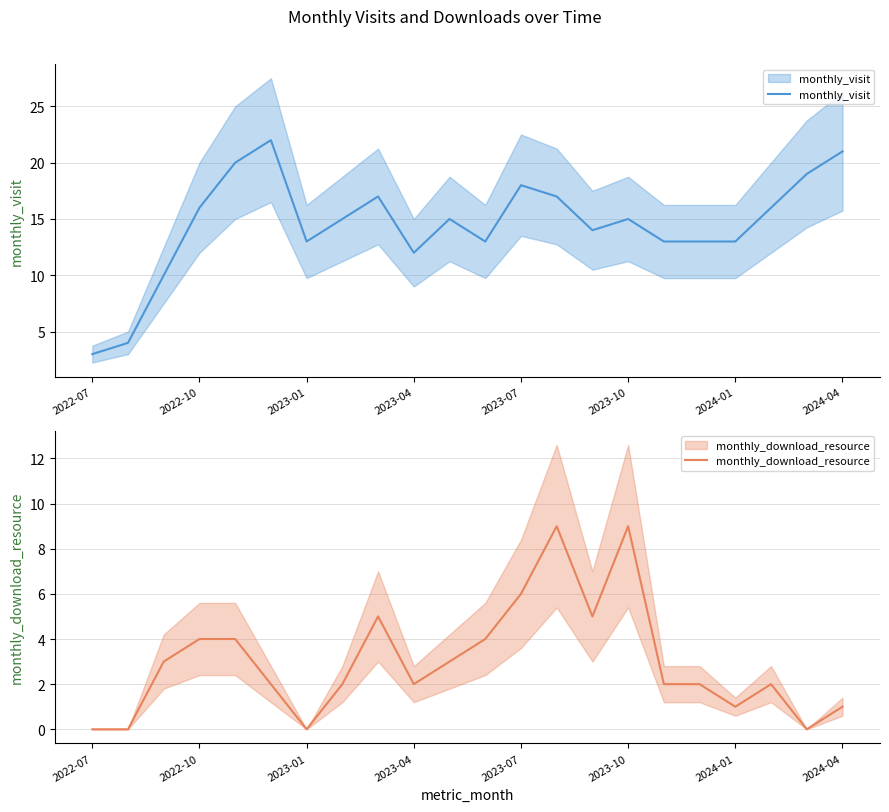

Between 14 and 18, which series saw the biggest shift?

monthly_download_resource